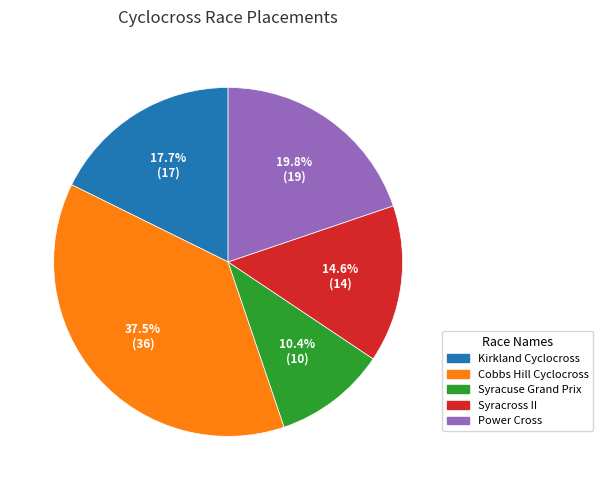

How many segments does this pie chart have?

5